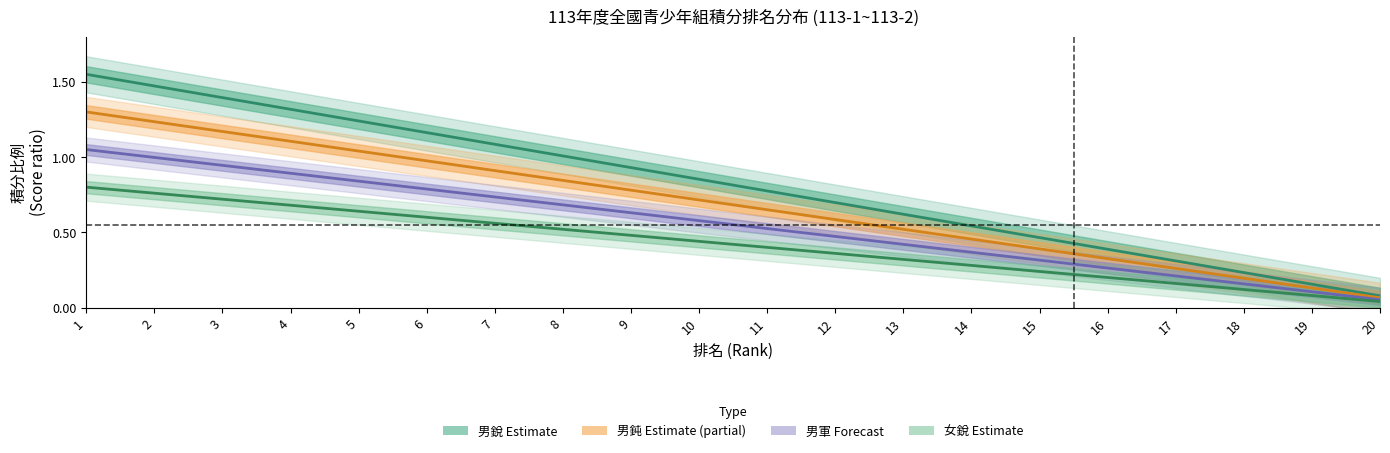

Between 18 and 20, which series saw the biggest shift?

男銳 Estimate